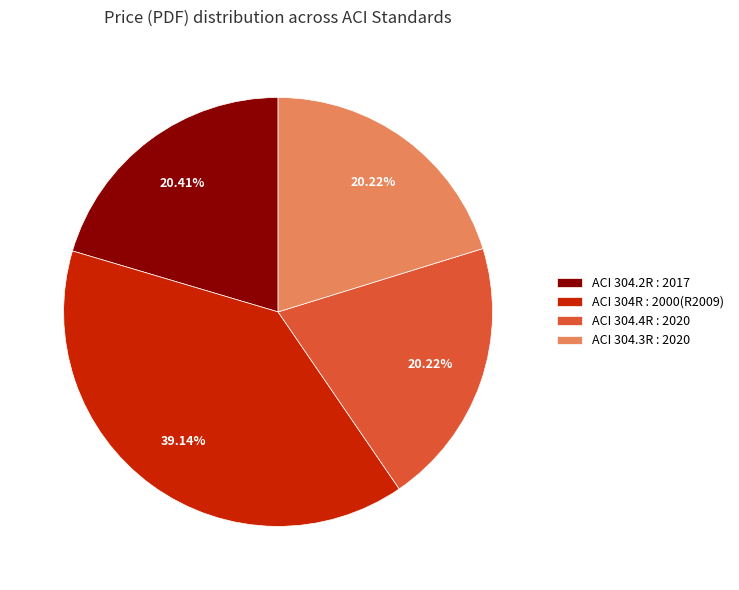

Which slice is the largest?

ACI 304R : 2000(R2009)